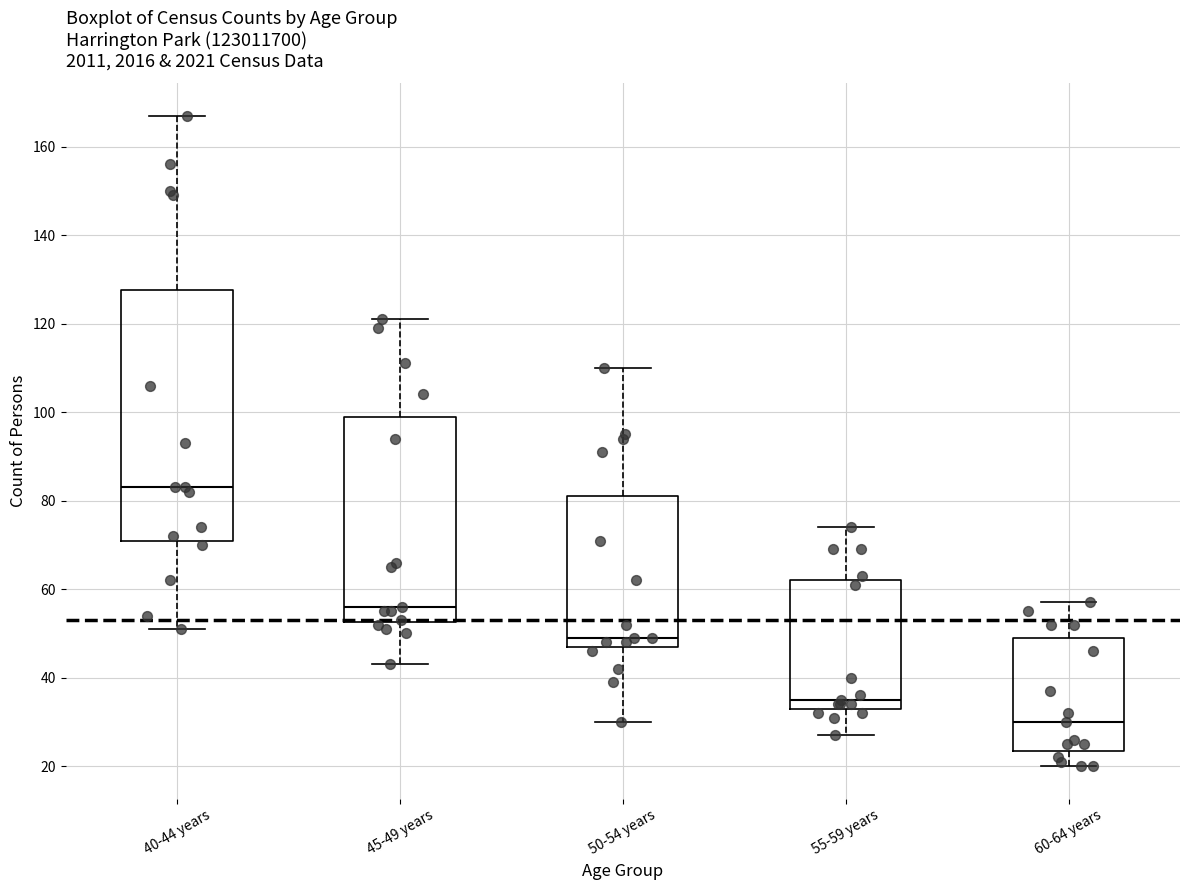

Which box is the tallest, from its lower edge to its upper edge?

40-44 years